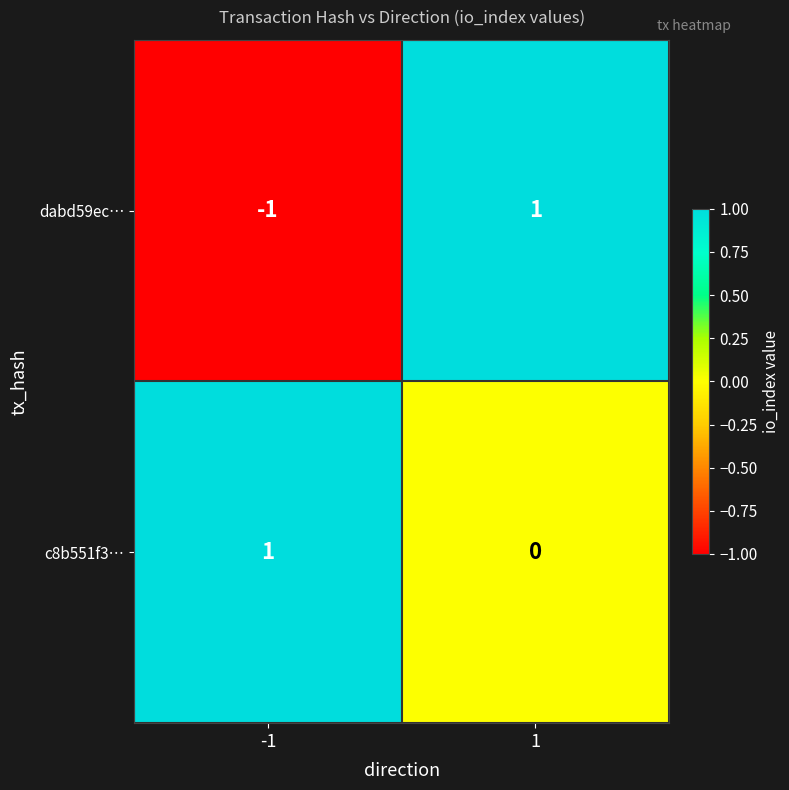

Reading left to right, list all the values displayed in this chart.

dabd59ec…: -1	1
c8b551f3…: 1	0